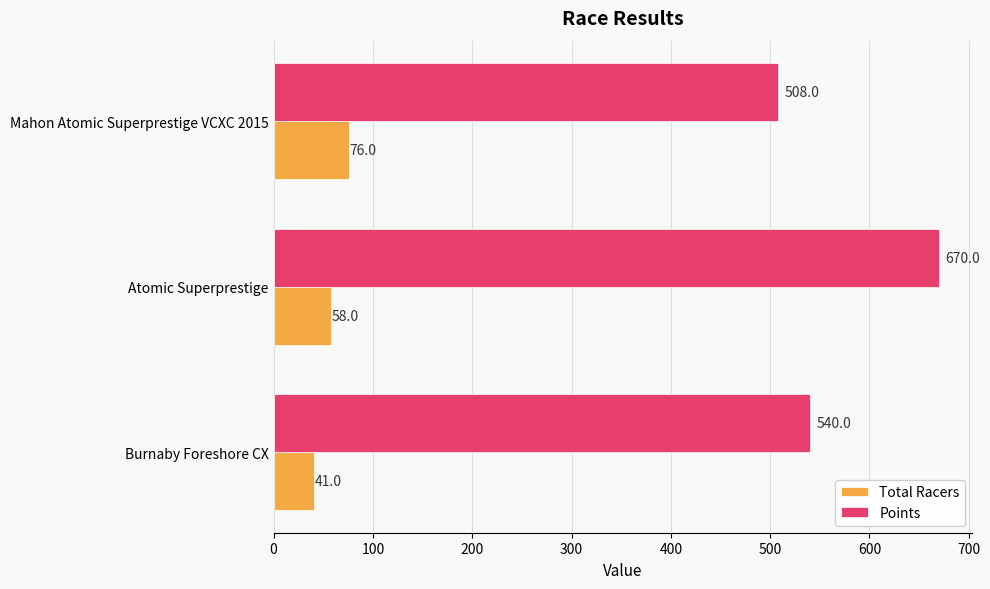

Which label corresponds to the smallest value in the chart?

Burnaby Foreshore CX